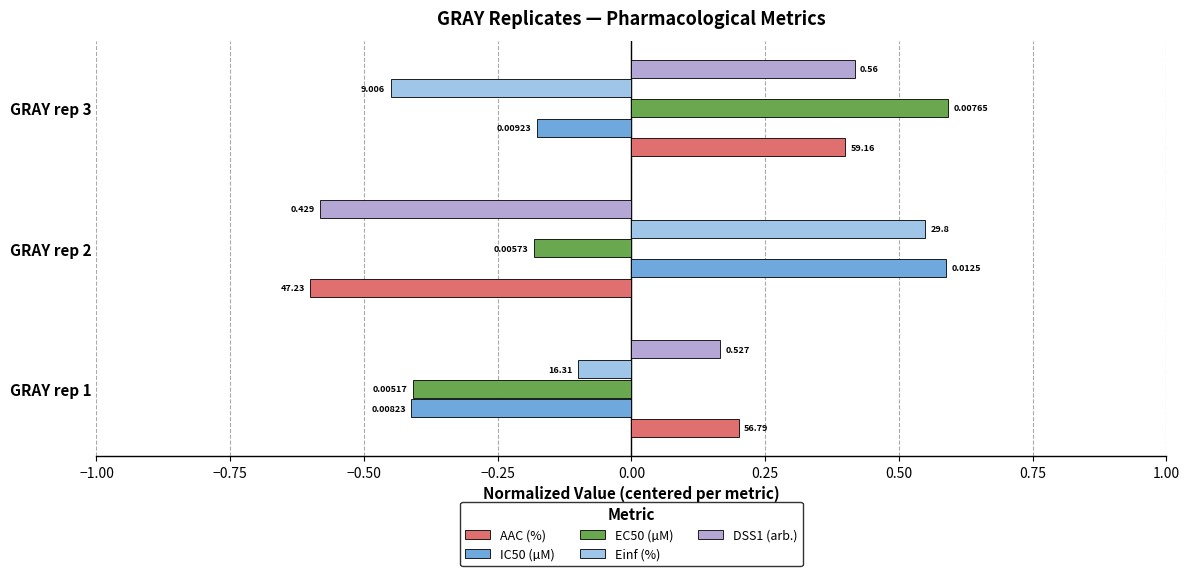

What are all the series names shown in the legend?

AAC (%), IC50 (µM), EC50 (µM), Einf (%), DSS1 (arb.)